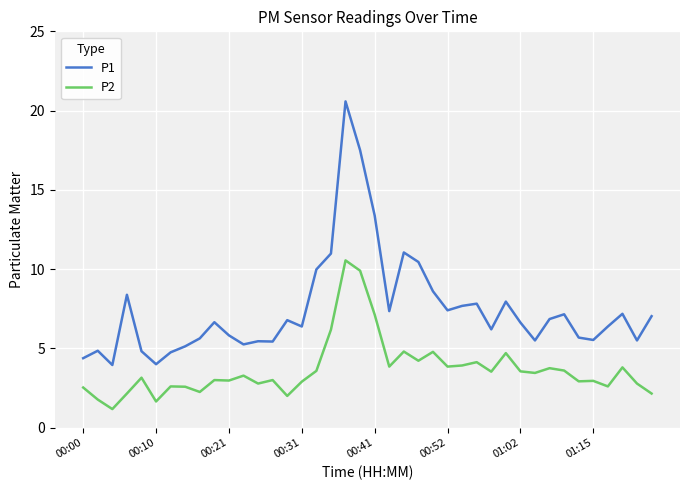

True or false: P2 and P1 intersect in this chart.

False